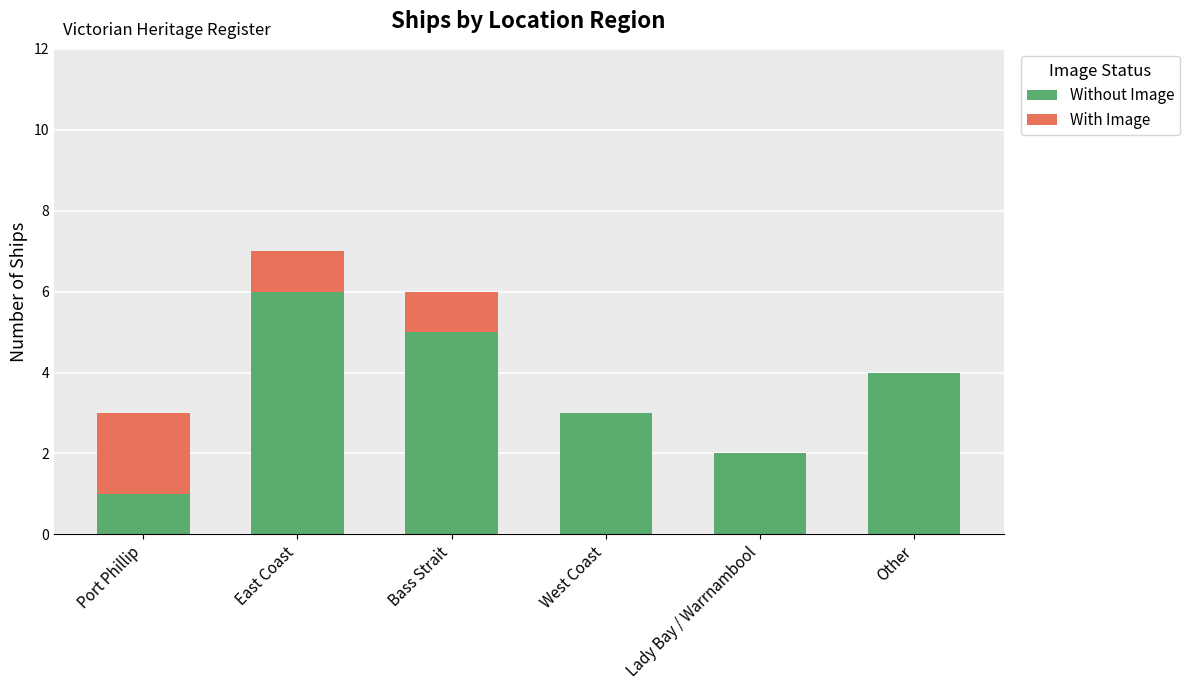

True or false: Without Image has a value of 1 at Lady Bay / Warrnambool.

False